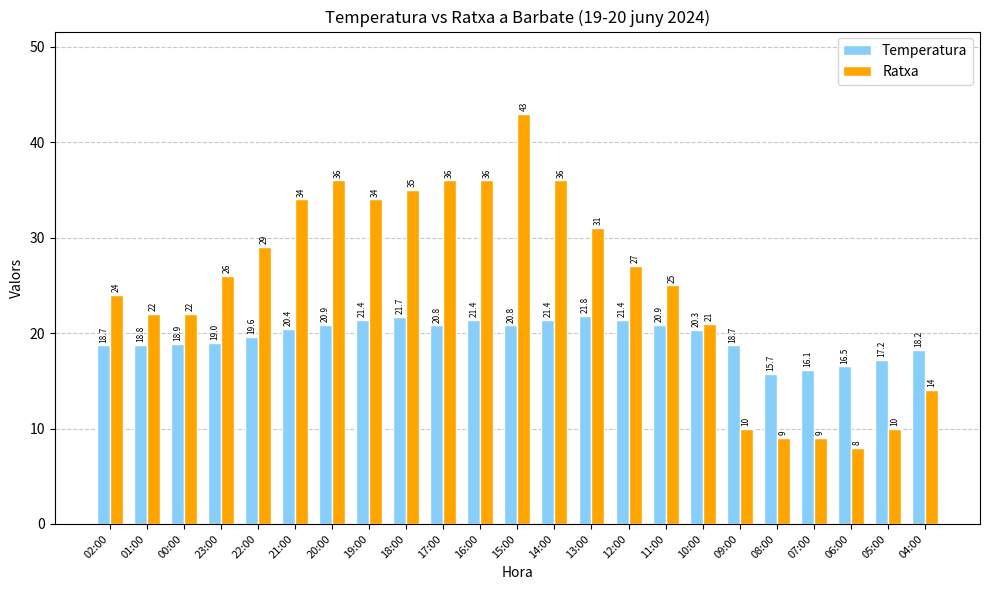

Is it true that Temperatura equals 18.2 at 04:00?

True